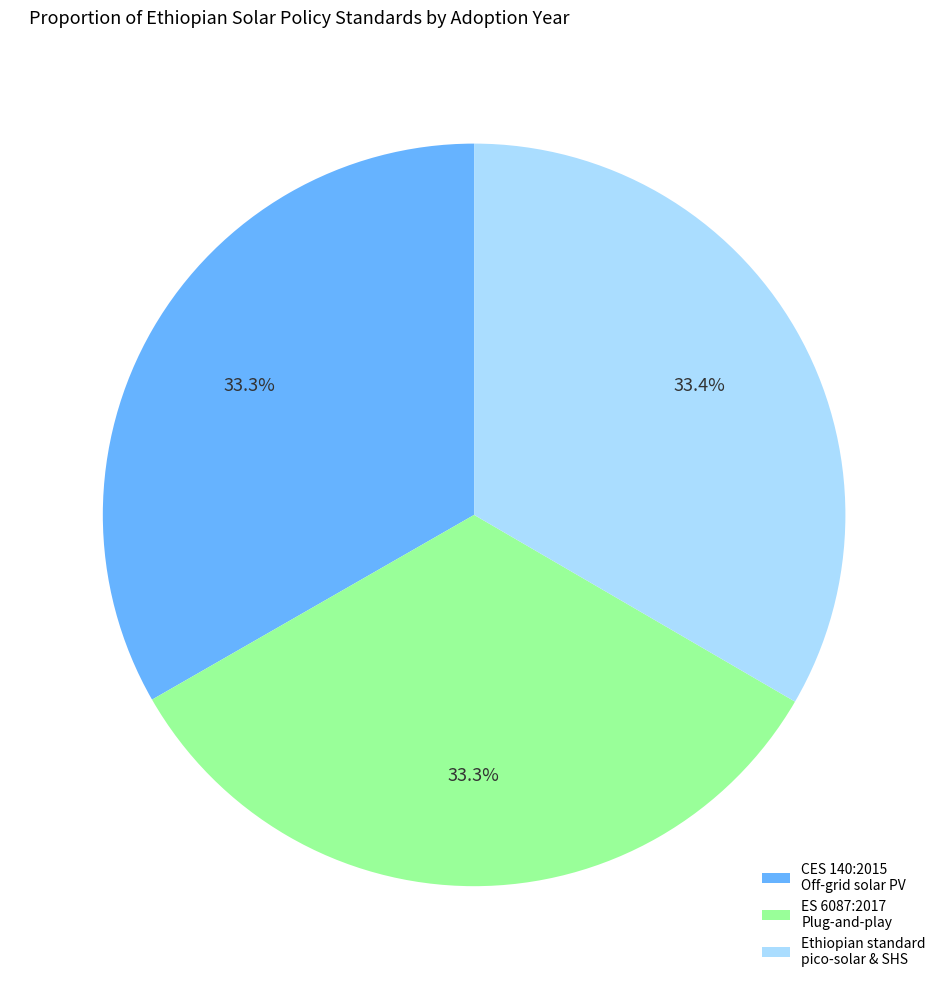

Does any single category account for the majority?

No